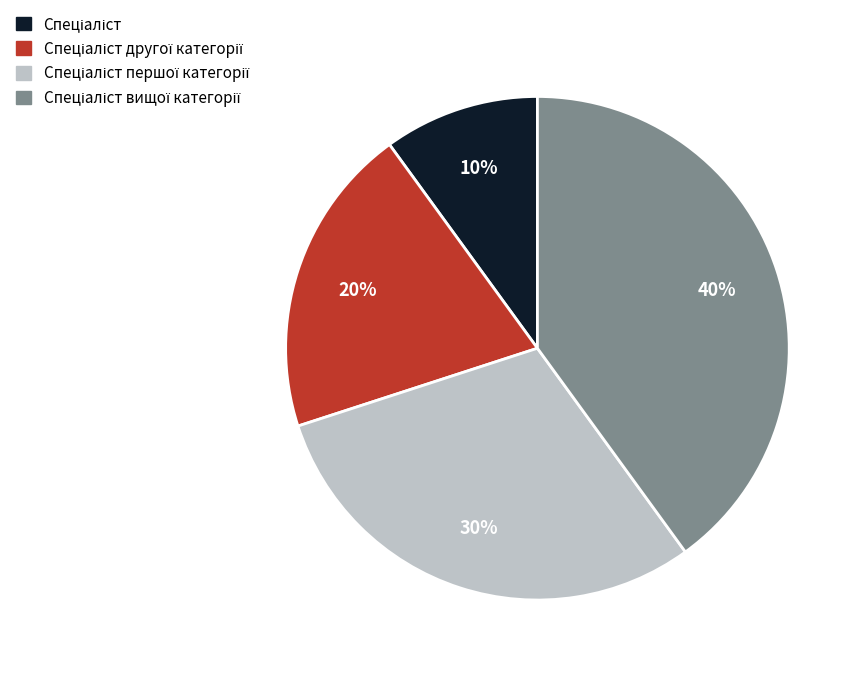

Is there a majority slice in this chart?

No